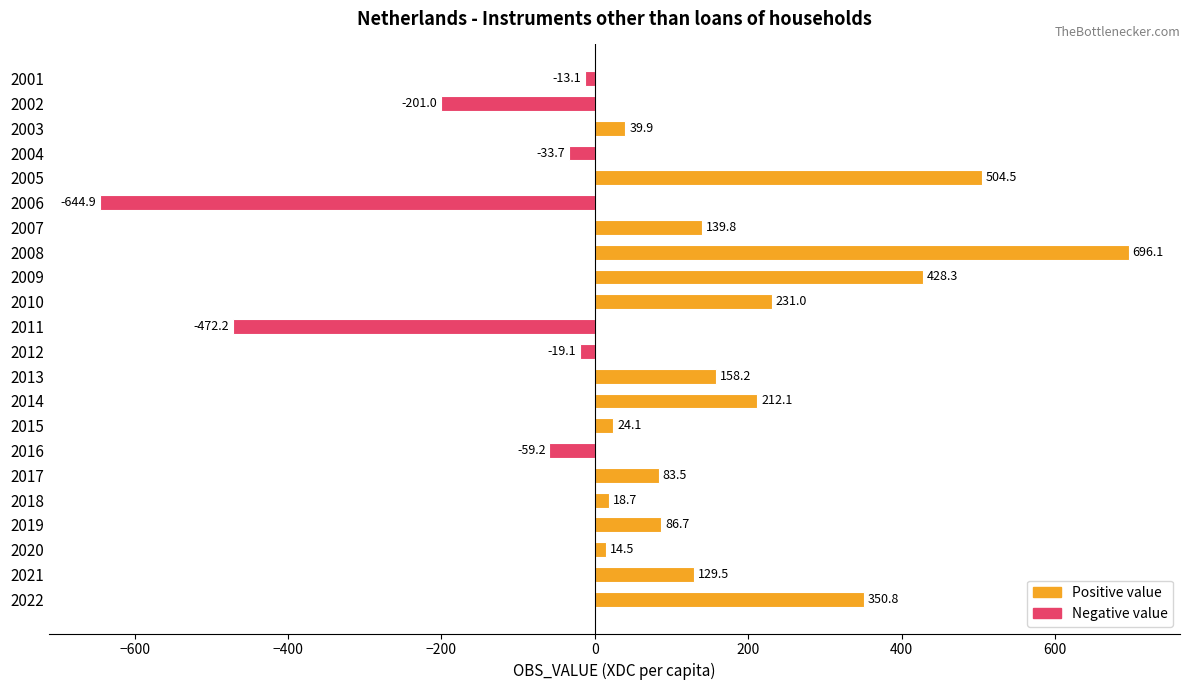

Read the value at 2016.

-59.2